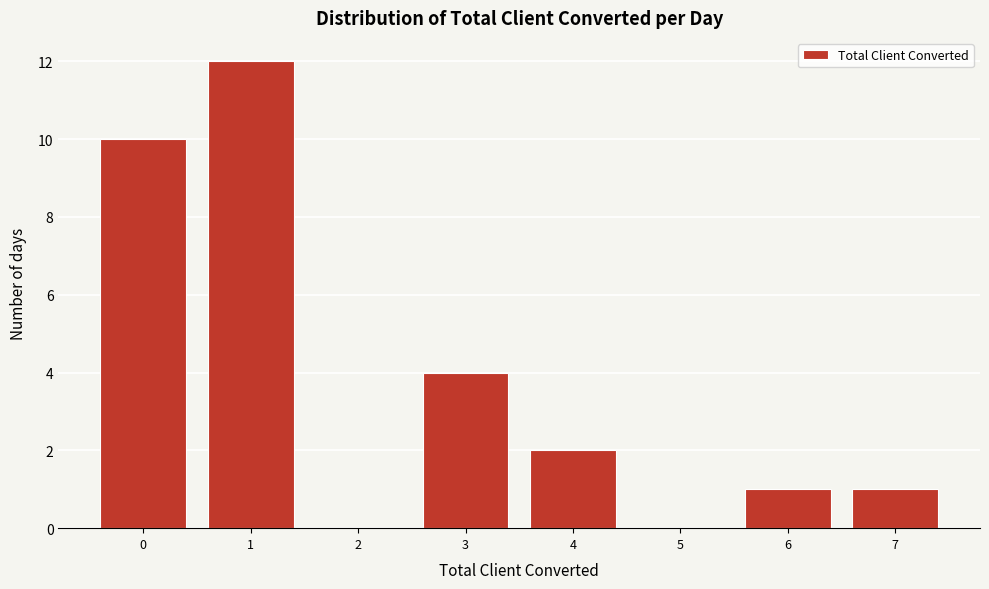

What is the height of the bar covering 5.5 to 6.5 on the x-axis? The values are not printed on the chart, so give them approximately, as read against the axis.

1